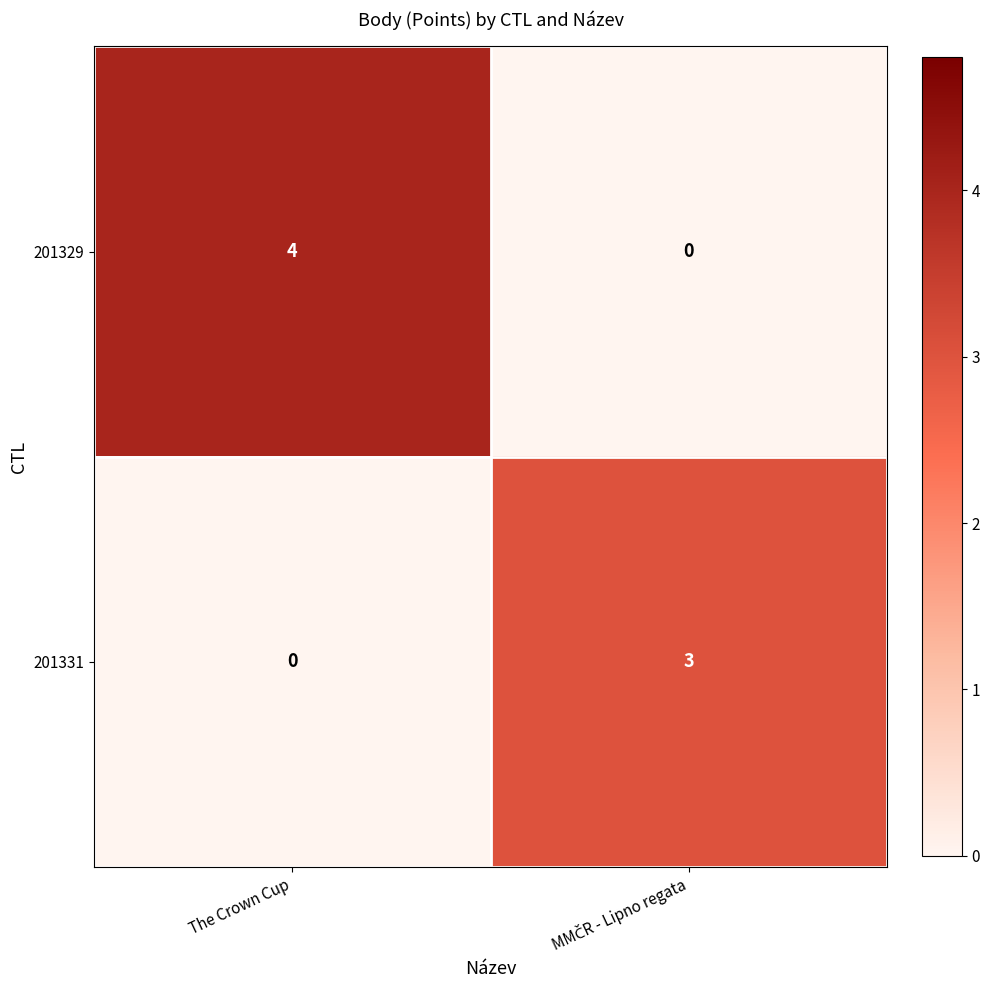

The value of 201329 at The Crown Cup is 4. True or false?

True